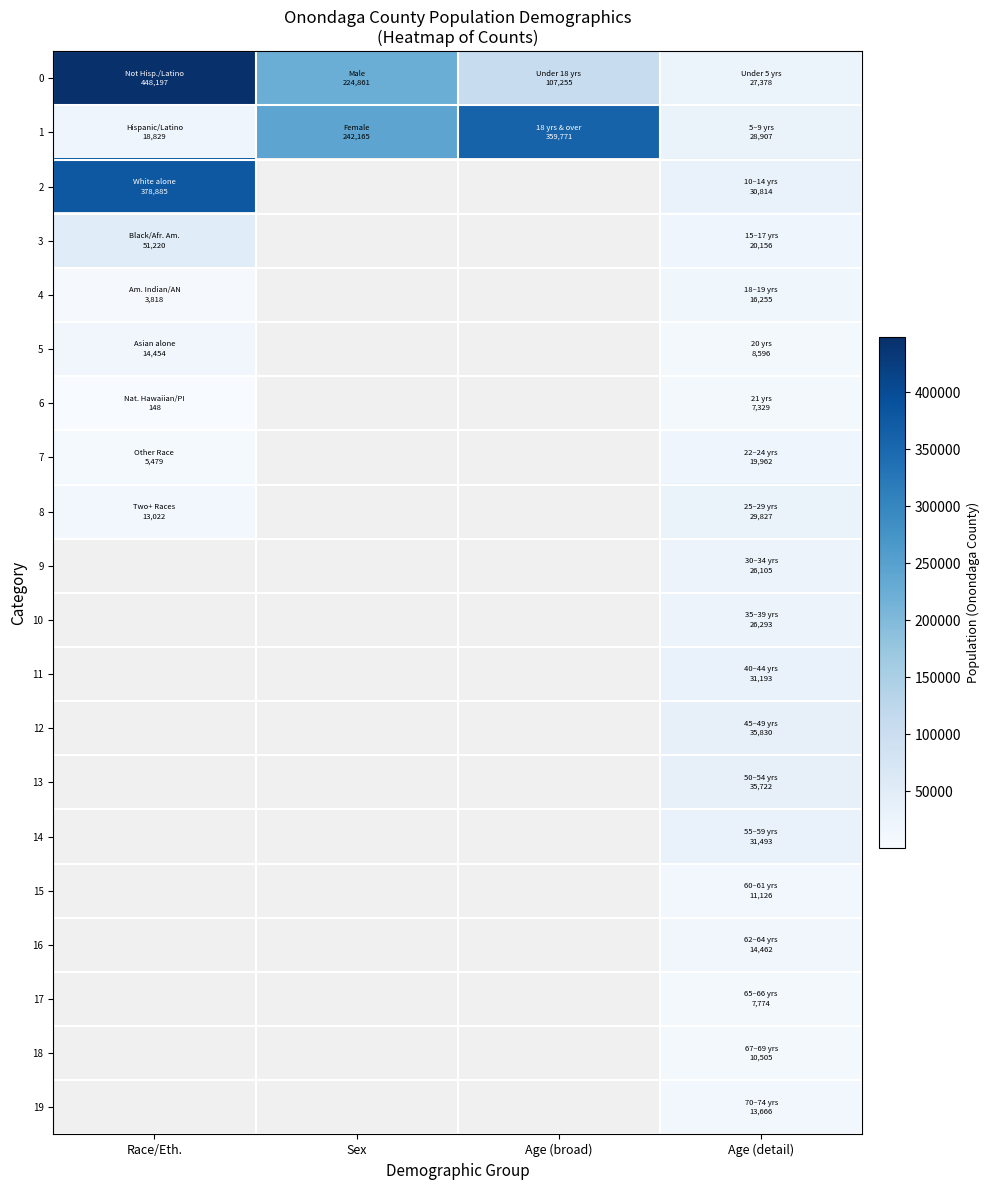

What is the spread (max minus min) of values at Age (broad)?

252516.0